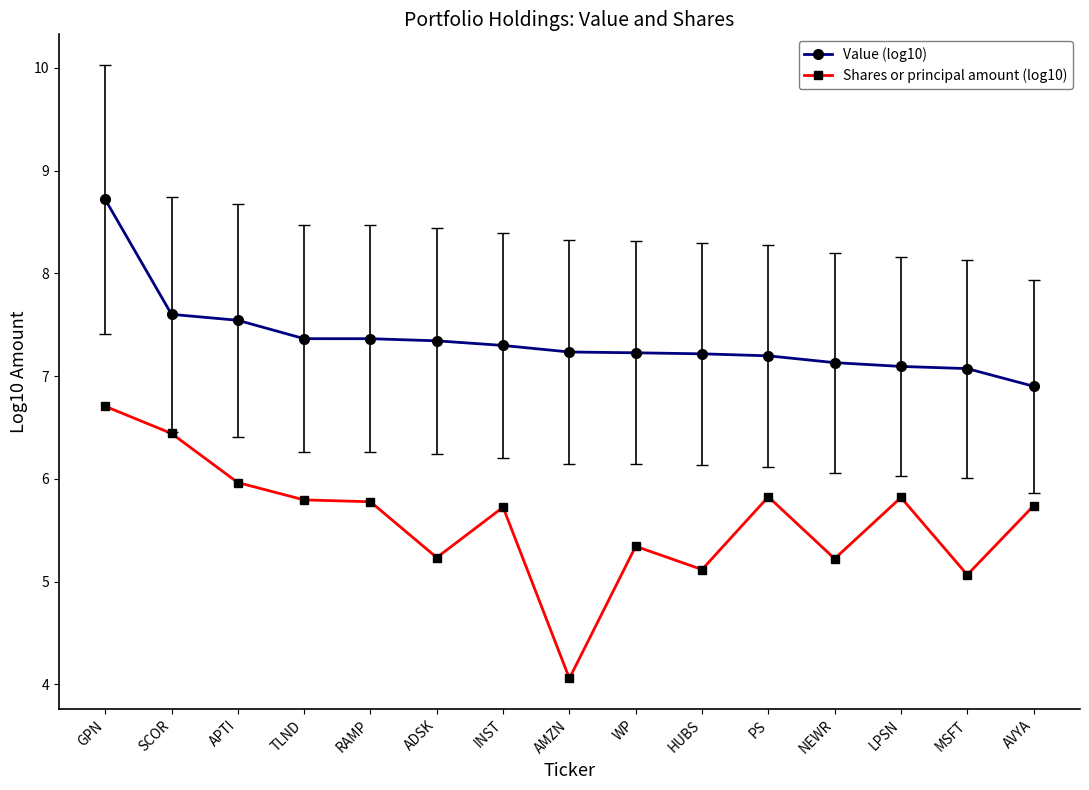

What is the value of the Shares or principal amount (log10) point at the 1st from the left?

6.7